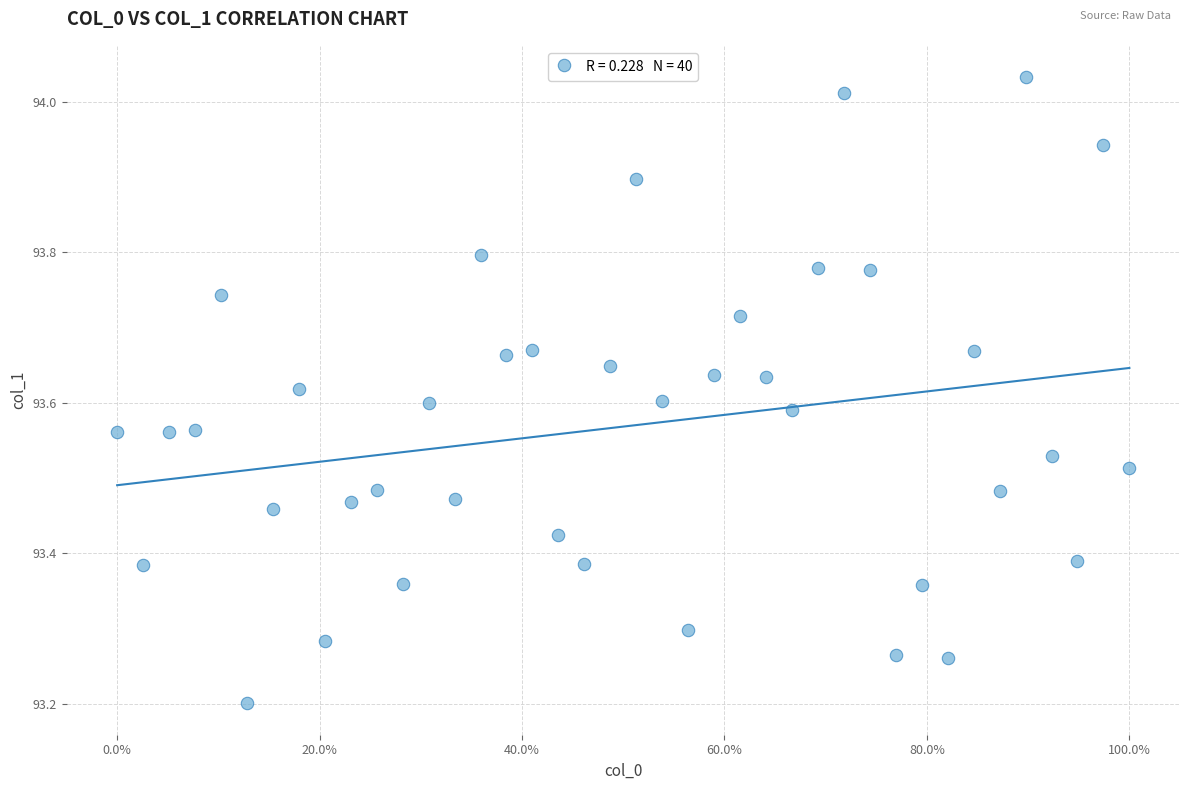

What Y value in the scatter plot is closest to 93?

93.2